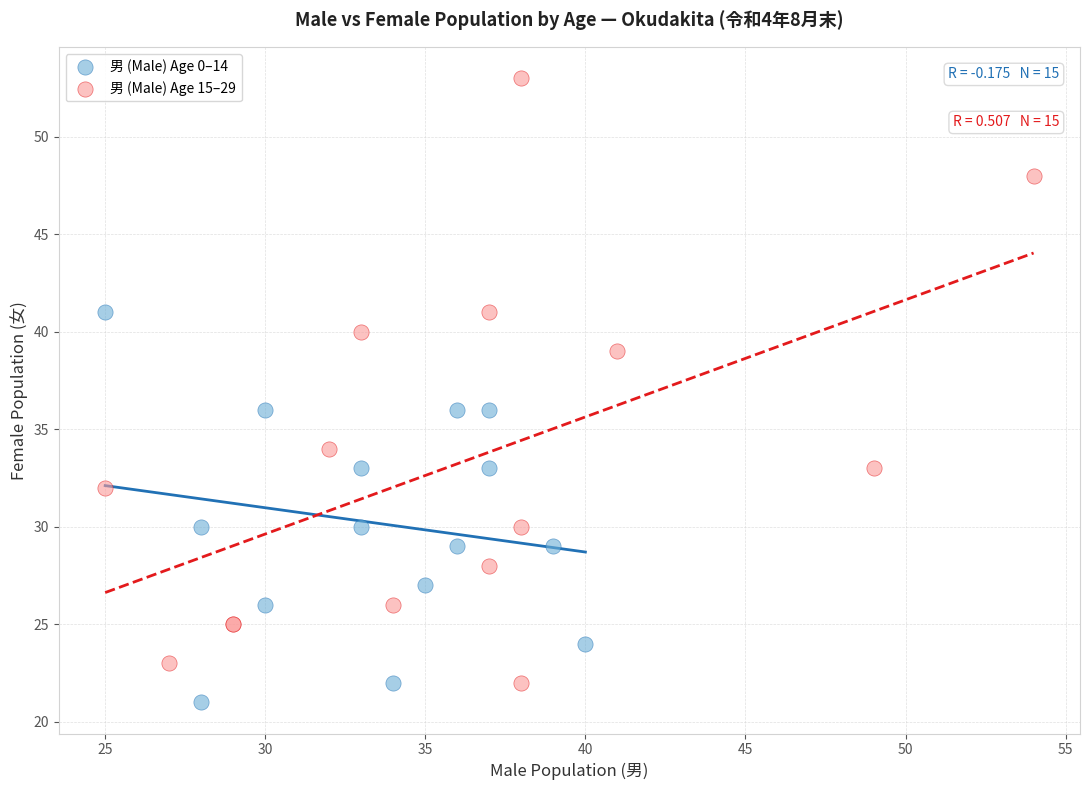

What are all the series names shown in the legend?

男 (Male) Age 0–14, 男 (Male) Age 15–29